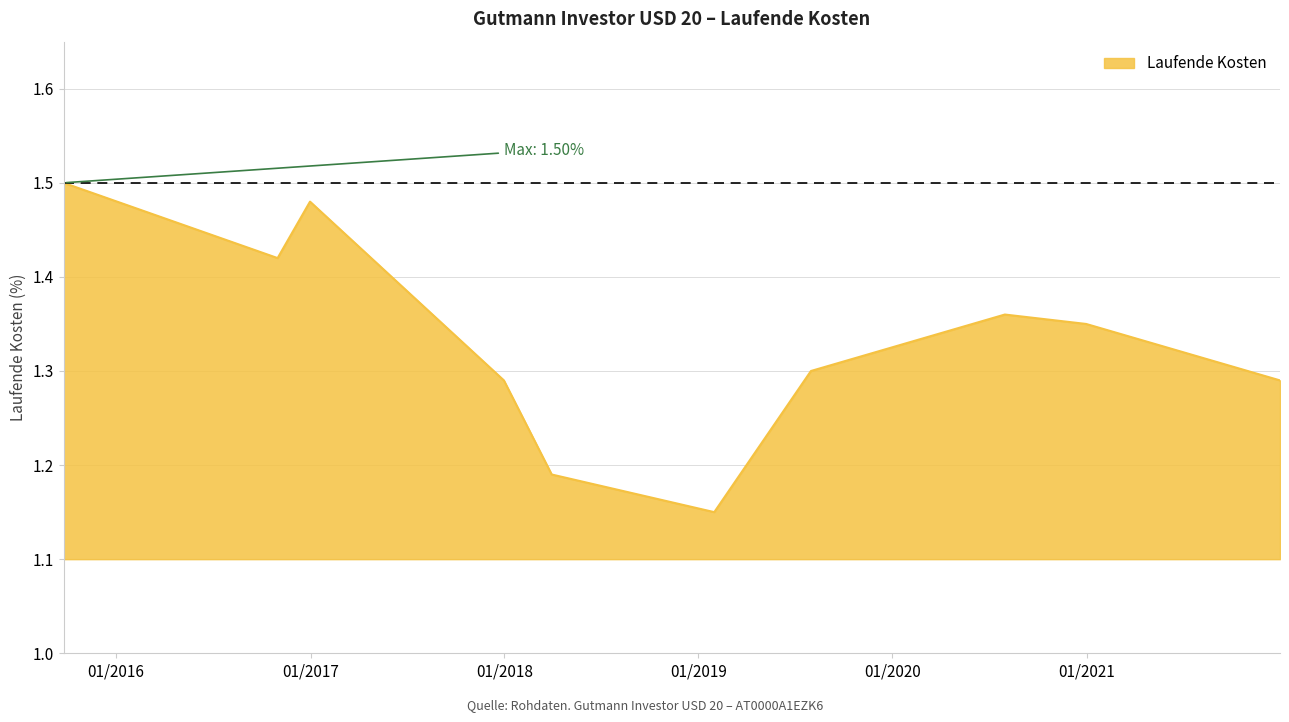

At which category does the chart reach its minimum across all series?

2019-01-31